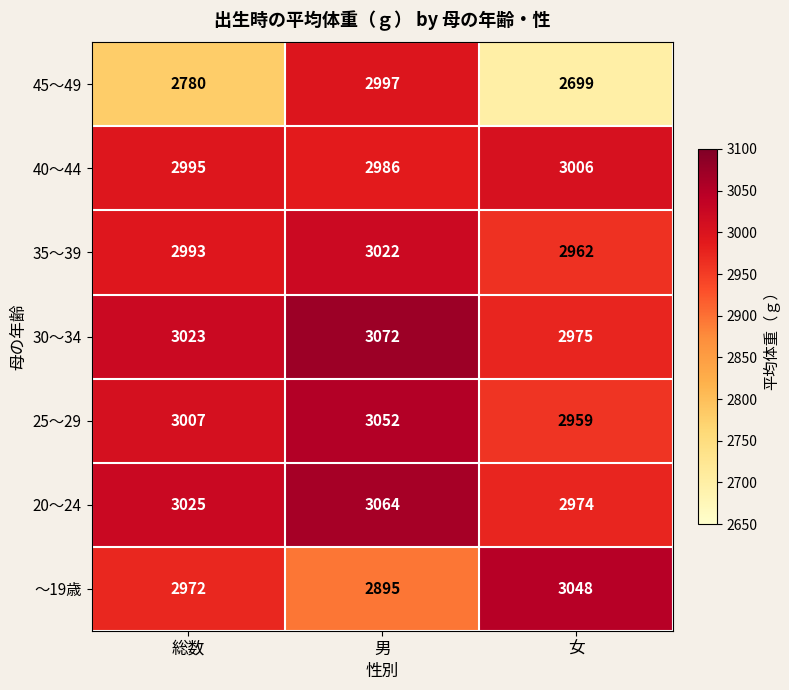

How many data points in 30～34 are less than 3023?

1